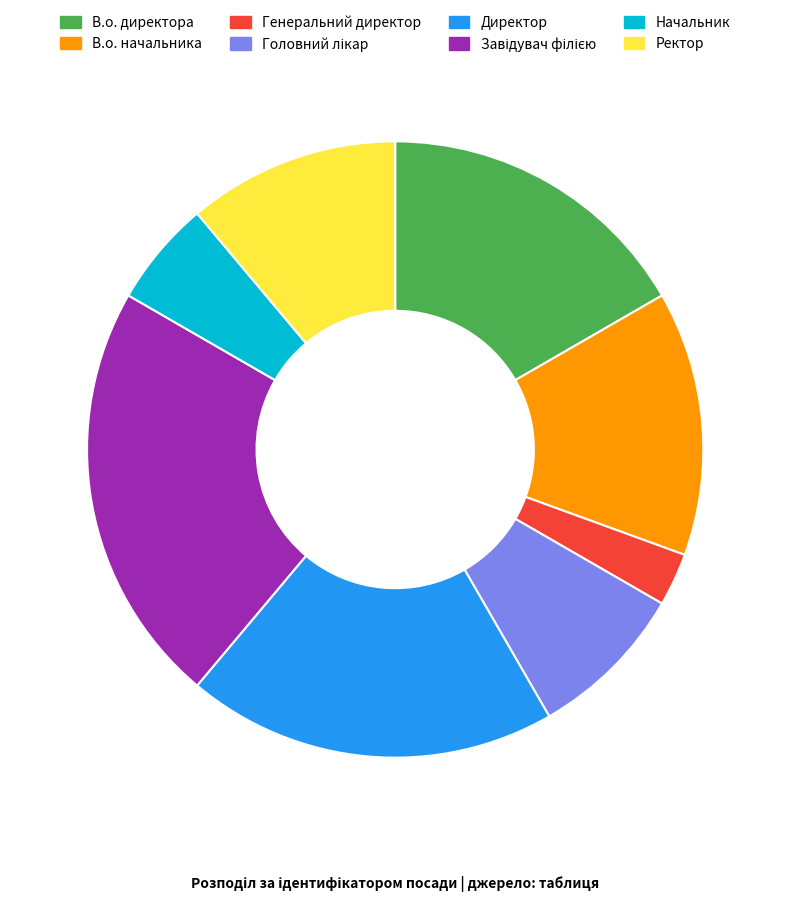

What is the smallest slice in the pie chart?

Генеральний директор